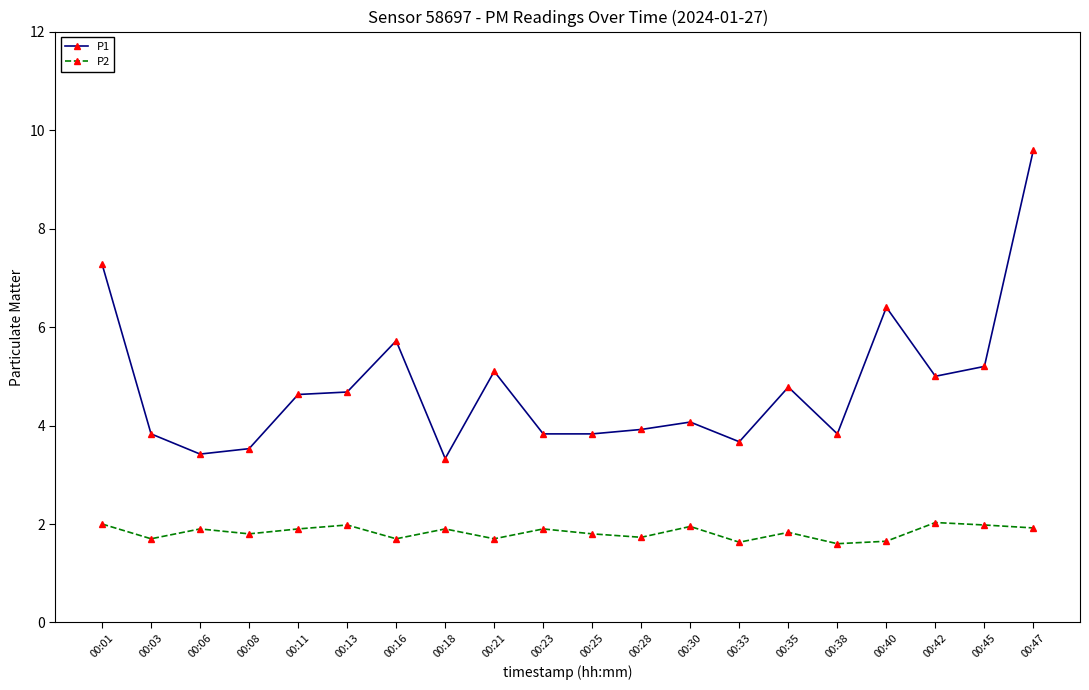

Rank the series at 00:21 from lowest to highest value.

P2, P1